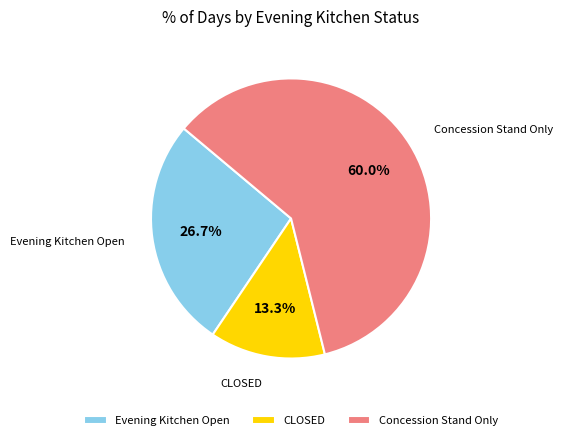

Which category has the biggest portion of the pie?

Concession Stand Only